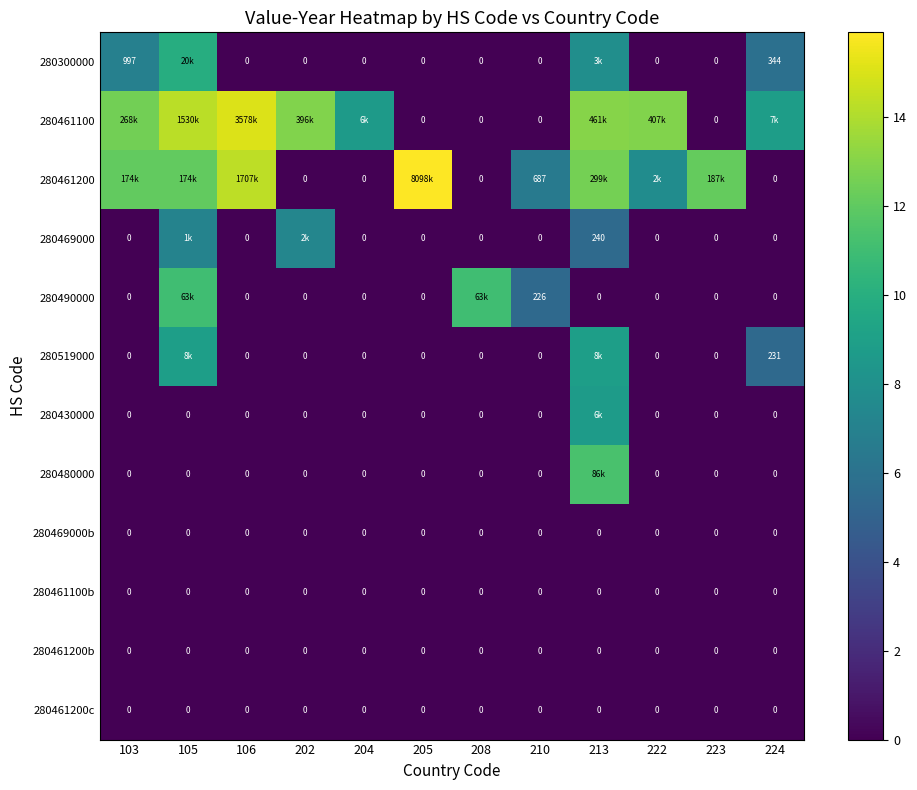

At which label is 280519000 closest to 4?

224